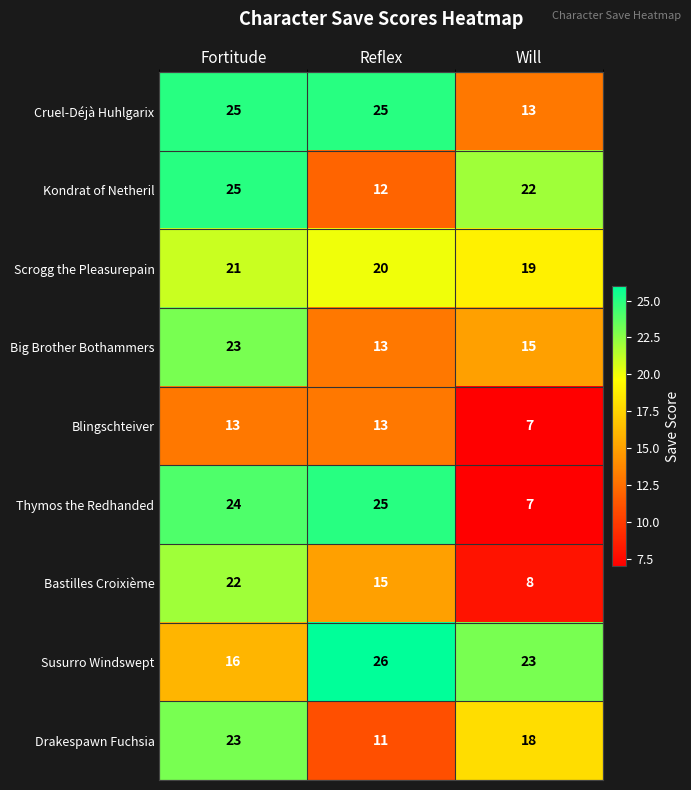

What is the greatest value displayed?

26